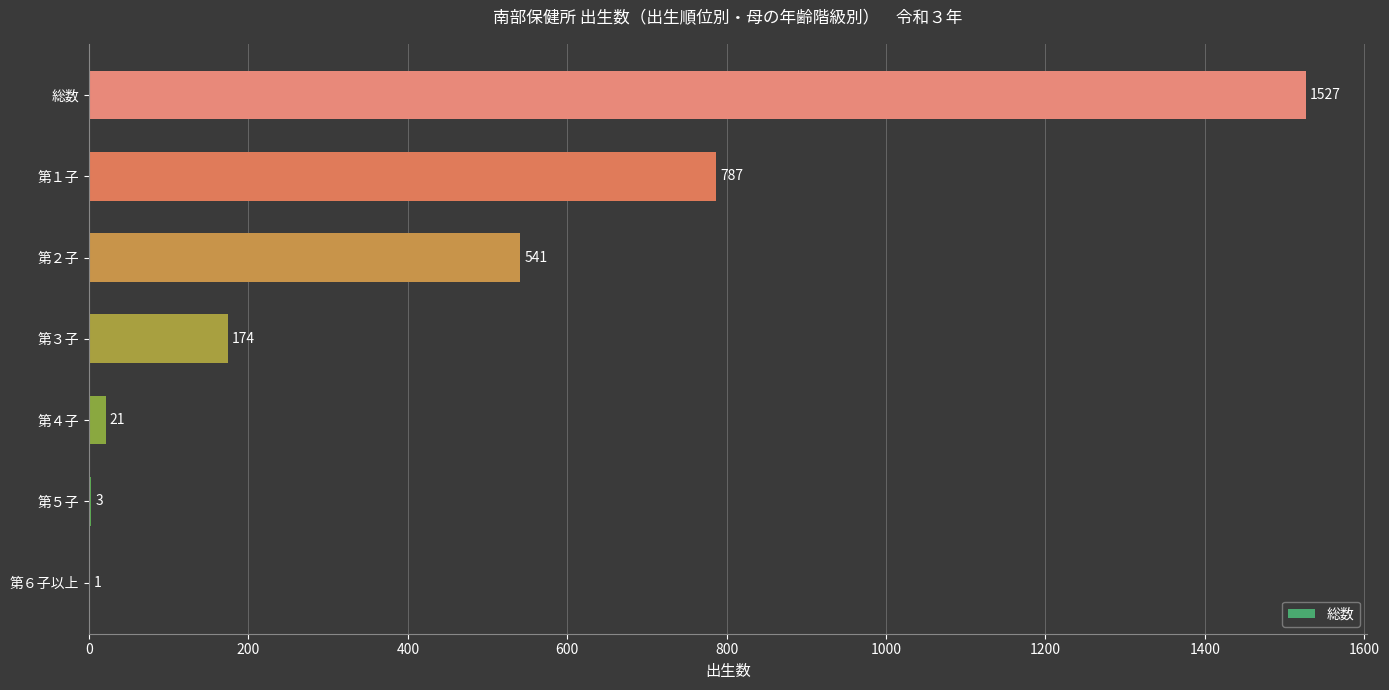

What is the sum of the values at 第４子 and 第１子?

808